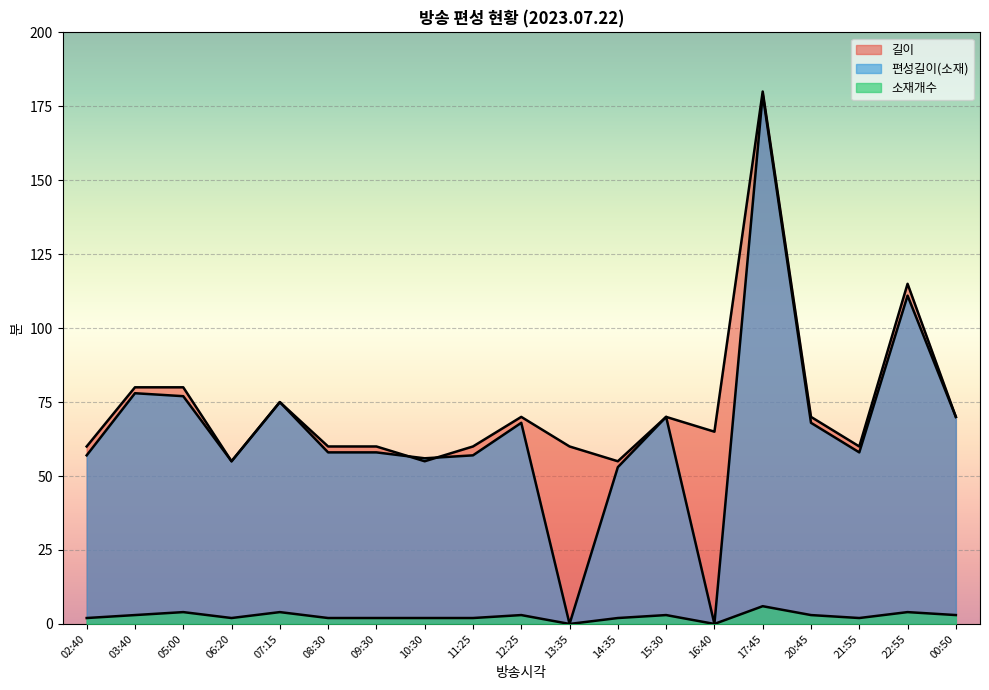

Count the number of categories in the chart.

19